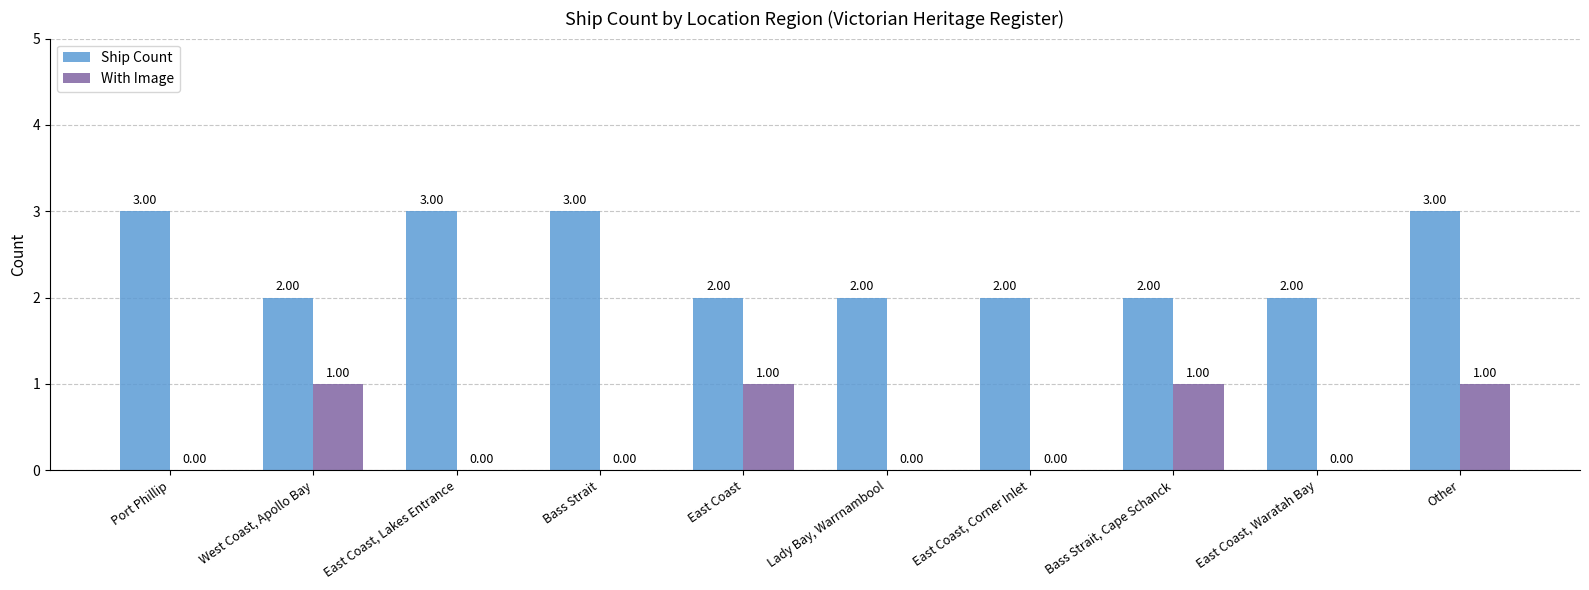

What is the total value across all series at Bass Strait, Cape Schanck?

3